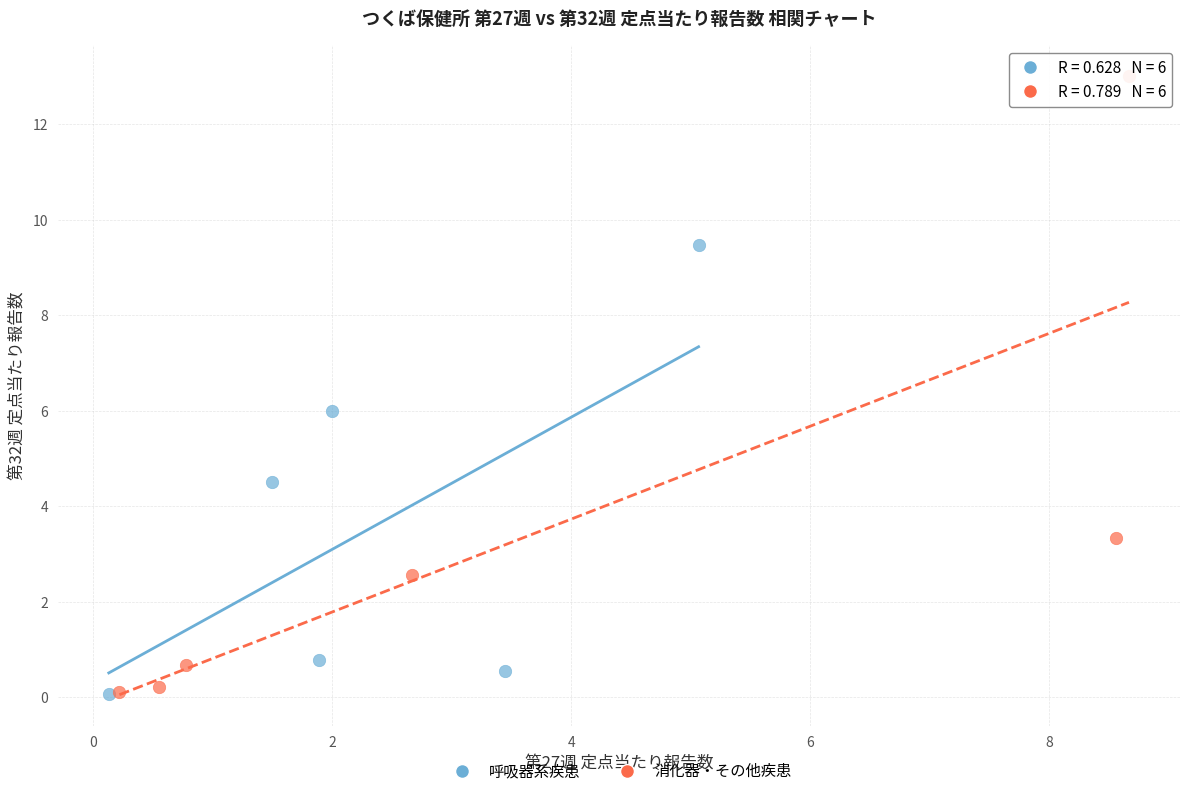

Which series reaches the maximum Y coordinate?

消化器・その他疾患